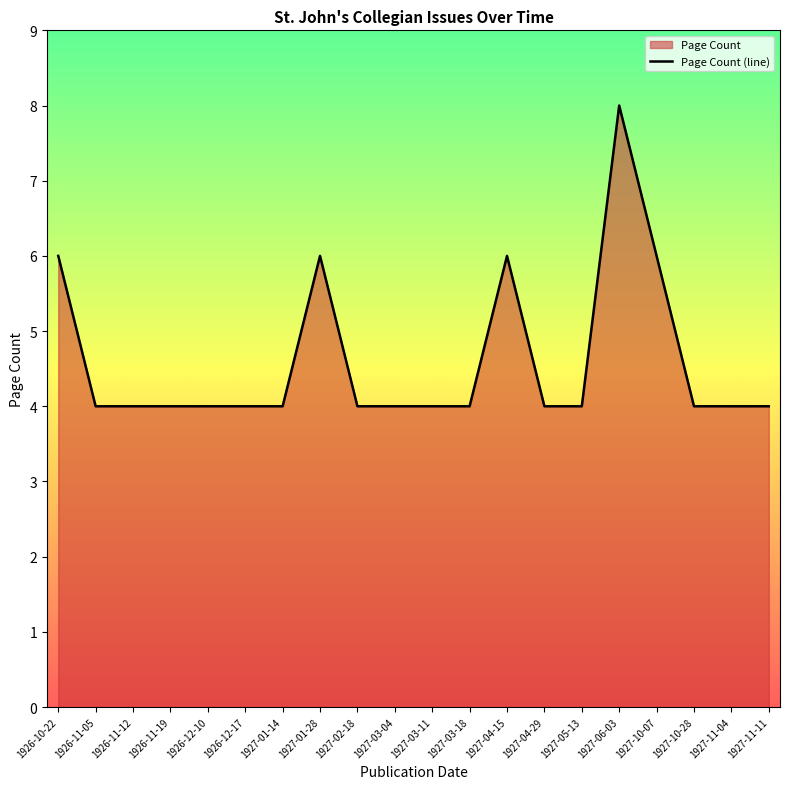

Reading left to right, what are all the values shown in this chart?

6	4	4	4	4	4	4	6	4	4	4	4	6	4	4	8	6	4	4	4